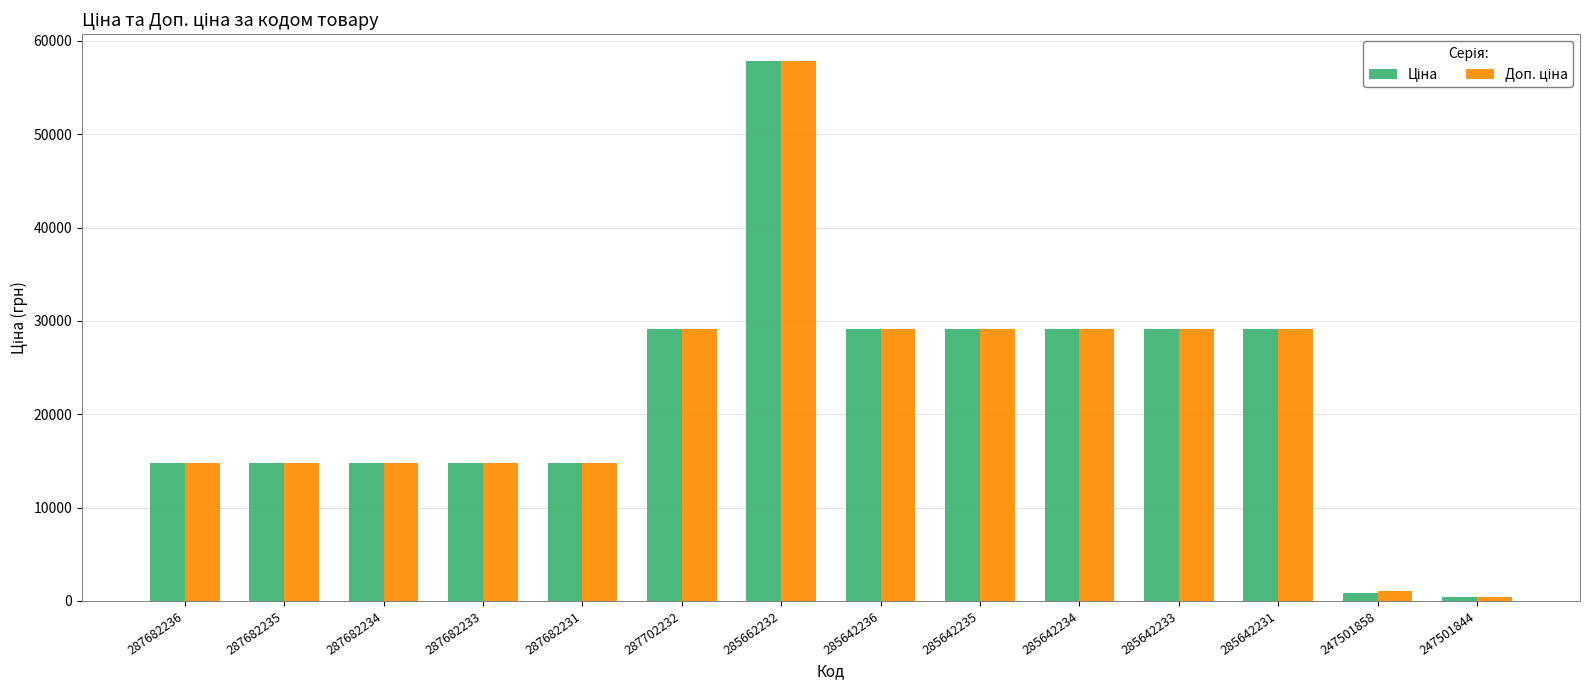

How many data points does each series have?

14